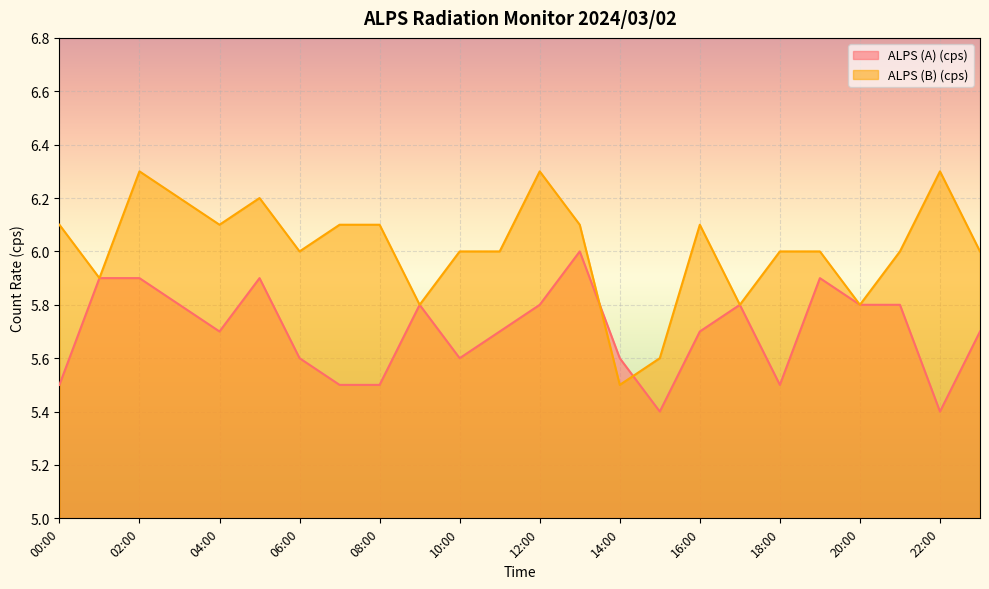

What is the difference between the maximum and minimum values in the ALPS (A) (cps) series?

0.6